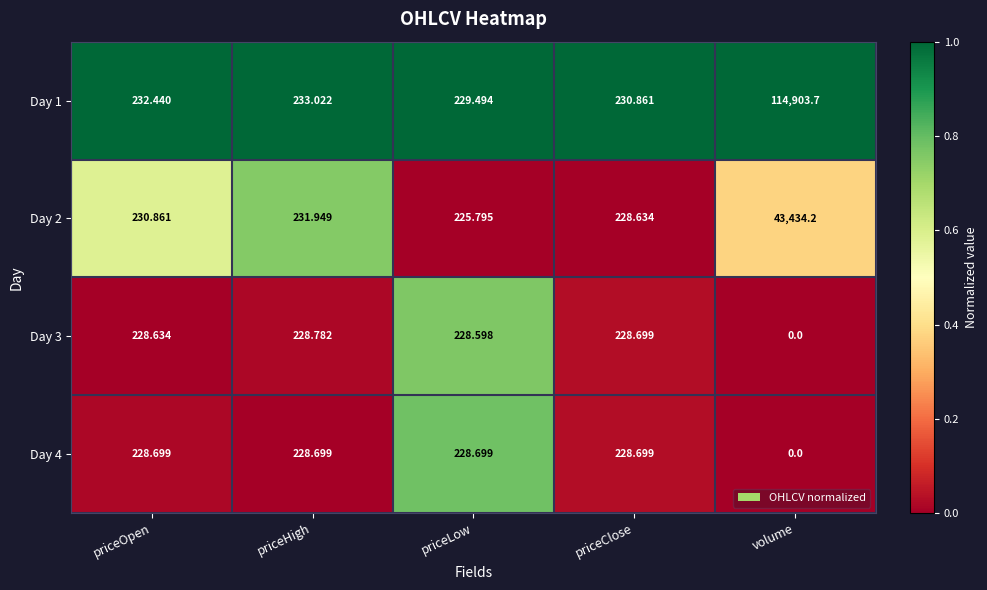

Where does the Day 2 series first go above 230?

priceOpen